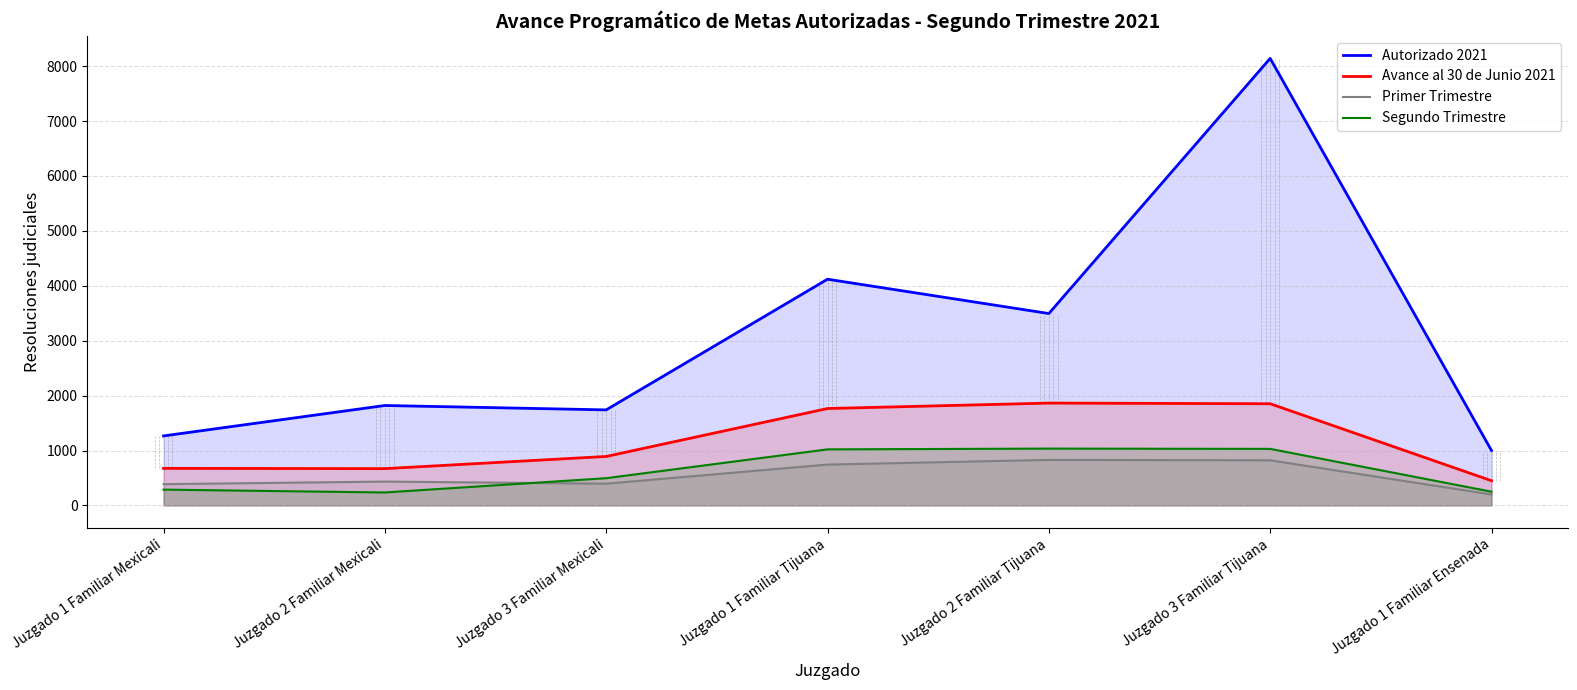

What is the approximate value of Primer Trimestre at Juzgado 1 Familiar Mexicali?

387